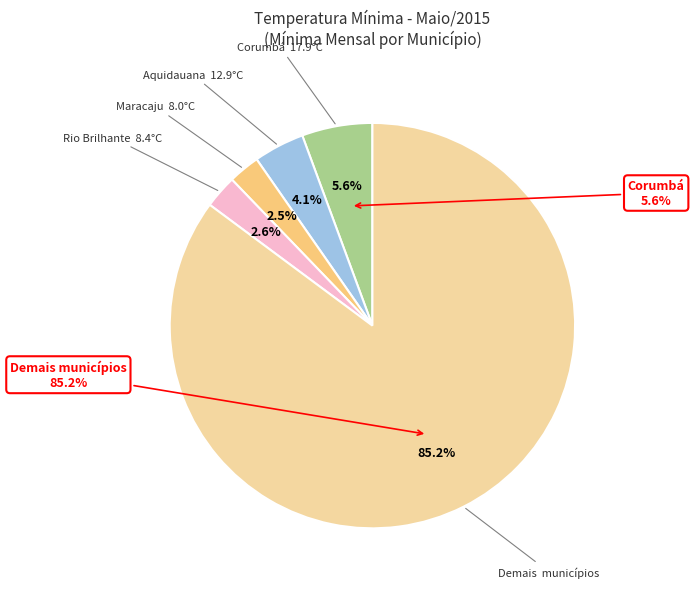

The Ivinhema slice represents 1% of the pie. True or false?

False